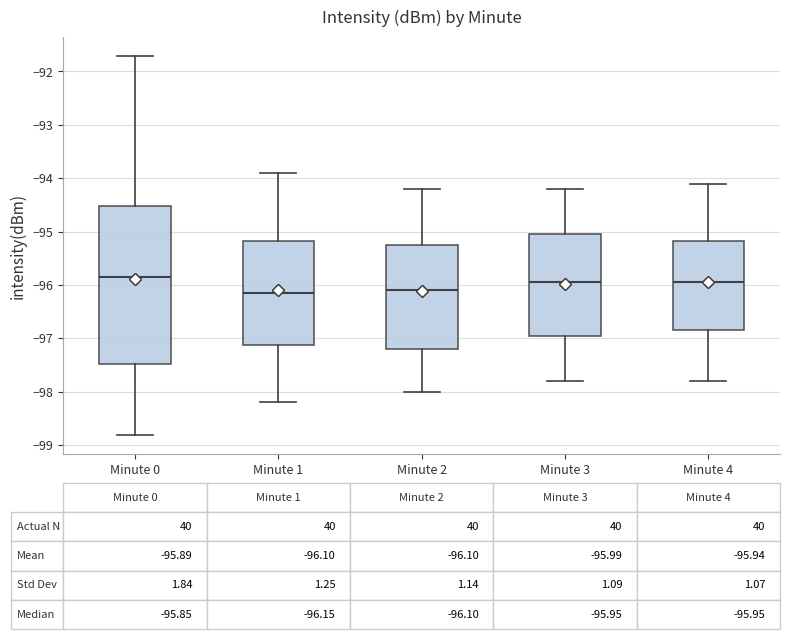

Which box is the tallest, from its lower edge to its upper edge?

Minute 0